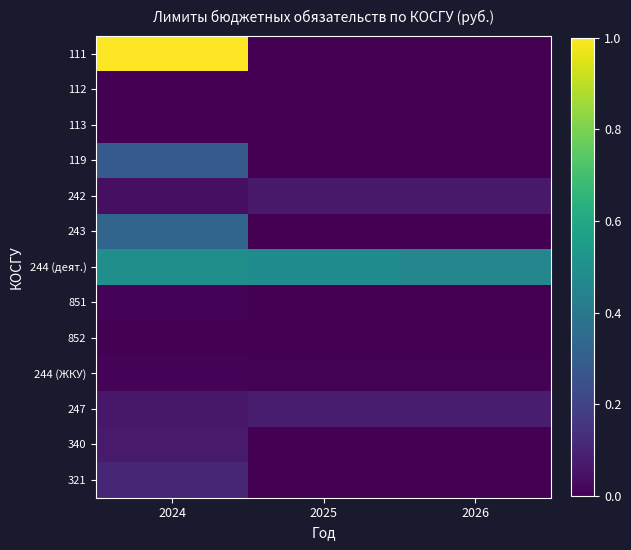

Rank the series at 2024 from highest to lowest value.

111, 244 (деят.), 243, 119, 321, 340, 247, 242, 851, 244 (ЖКУ), 112, 113, 852